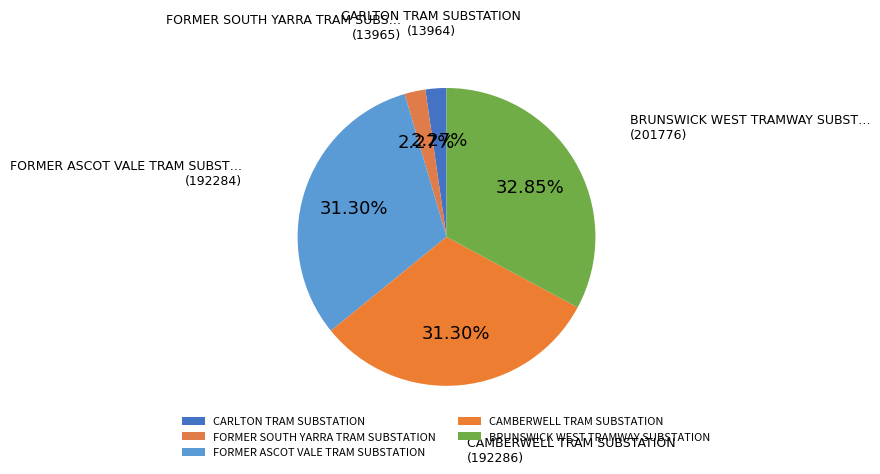

To the nearest percent, what is the combined percentage of BRUNSWICK WEST TRAMWAY SUBSTATION and FORMER SOUTH YARRA TRAM SUBSTATION?

35%